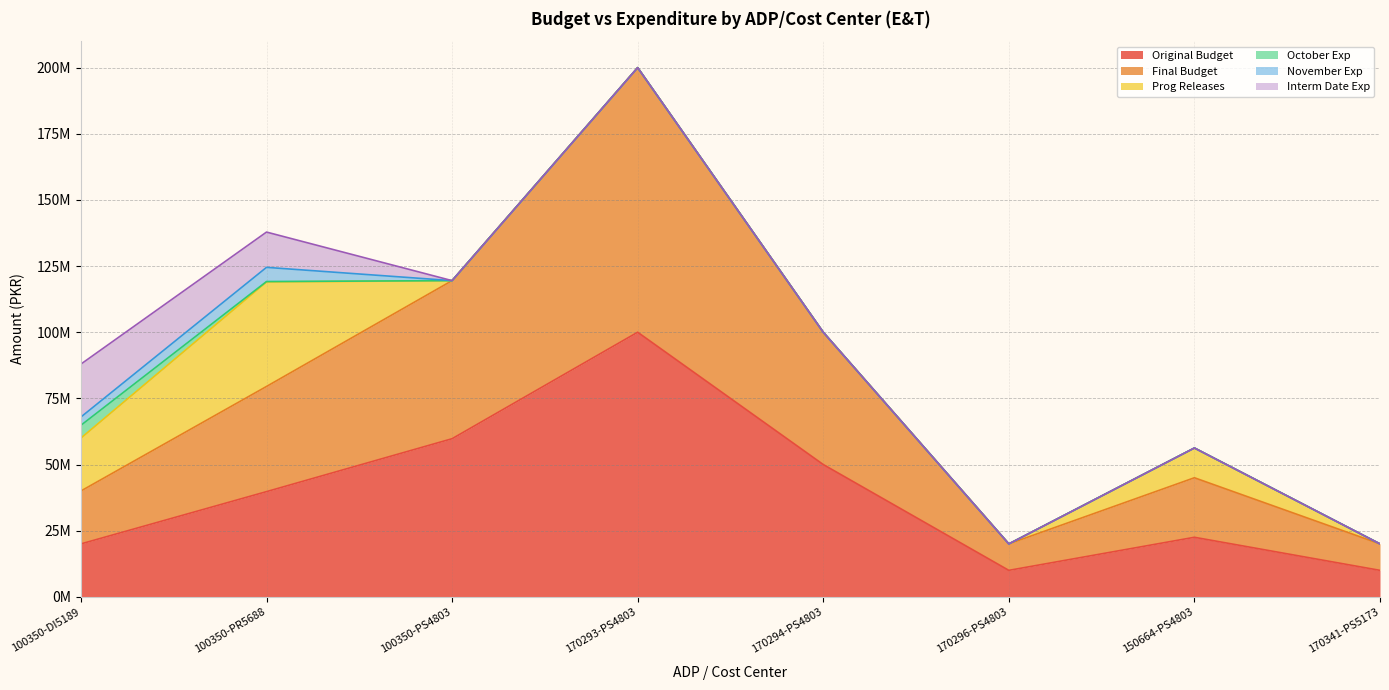

Which series has the largest total across all categories?

Original Budget